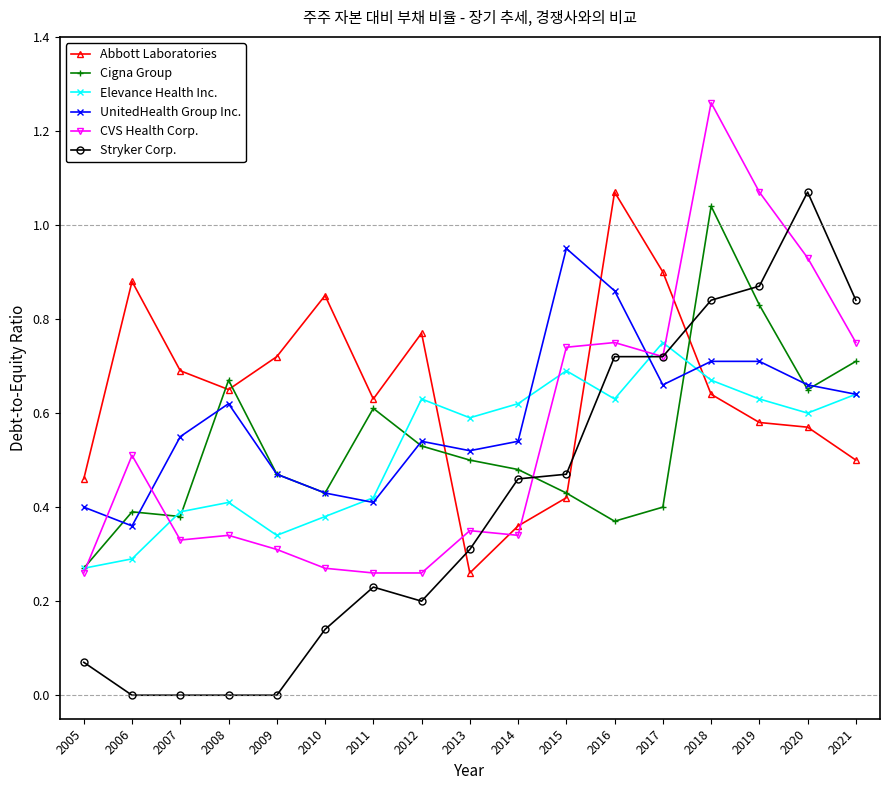

What is the total value across all series at 2021?

4.1